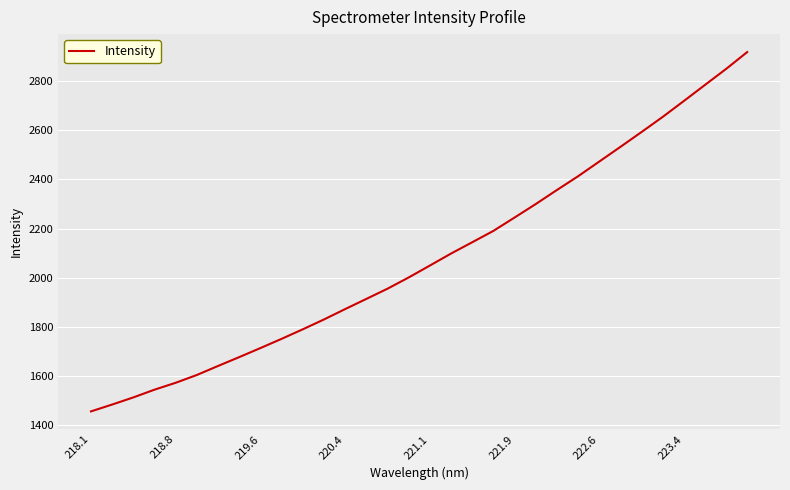

What is the maximum value shown in the chart?

2918.9